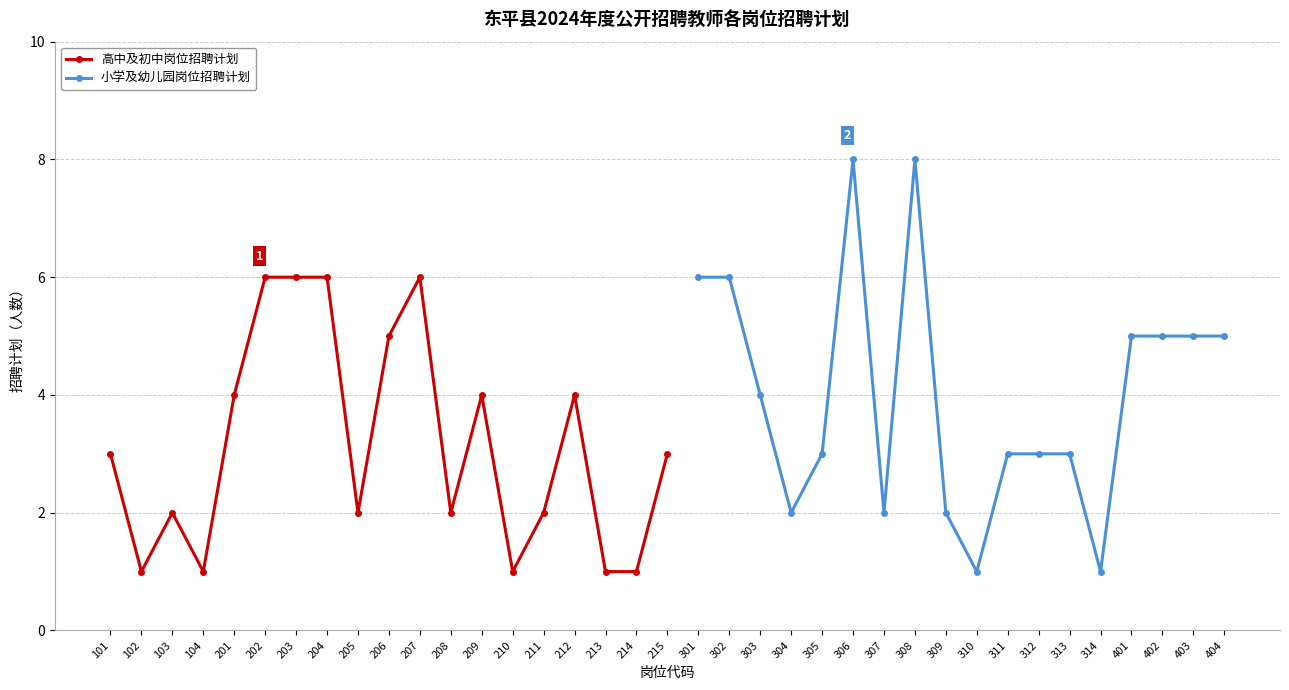

Rank the categories by value from lowest to highest.

102, 104, 210, 213, 214, 103, 205, 208, 211, 101, 215, 201, 209, 212, 206, 202, 203, 204, 207